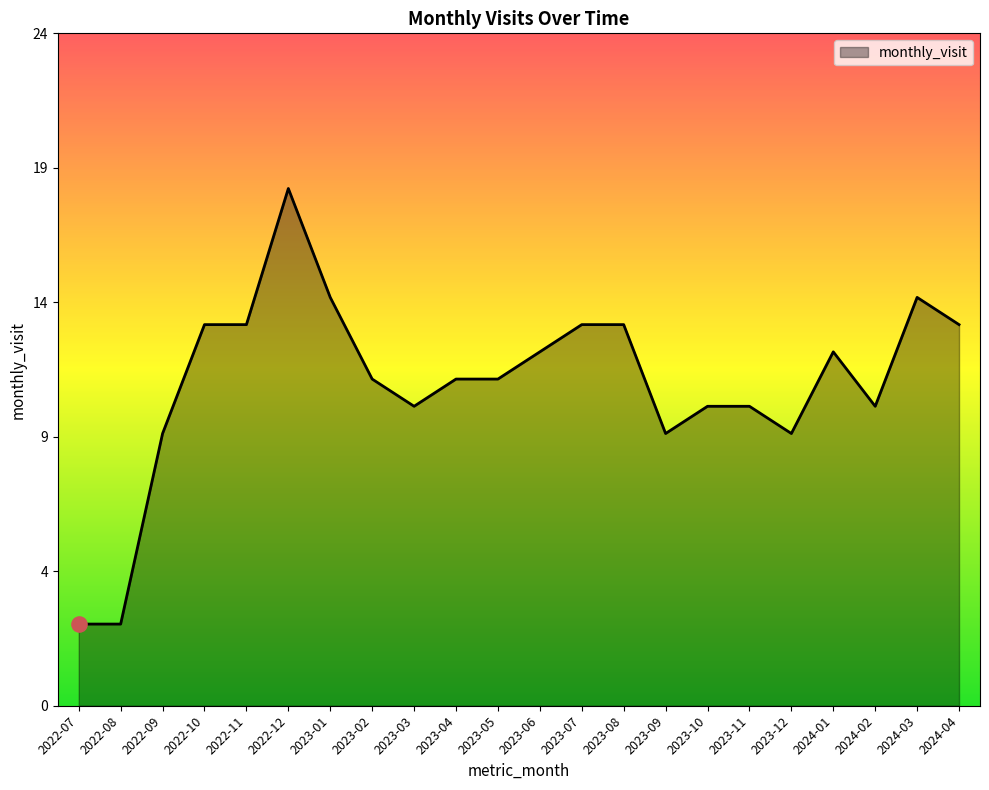

Which has a higher value, 2024-01 or 2022-07?

2024-01